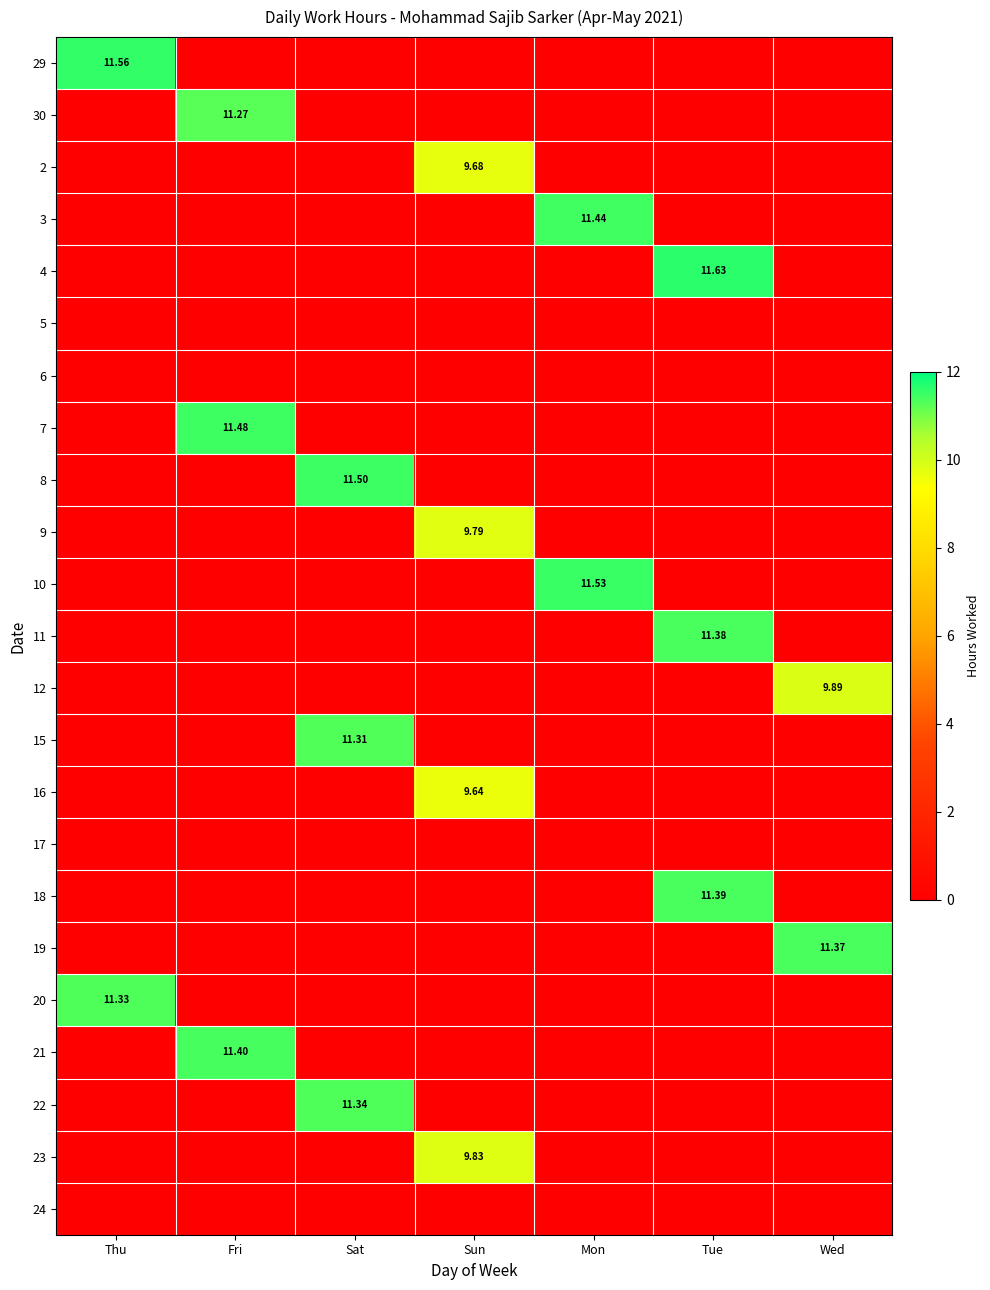

List the labels in order of 10 value, smallest first.

Thu, Fri, Sat, Sun, Tue, Wed, Mon